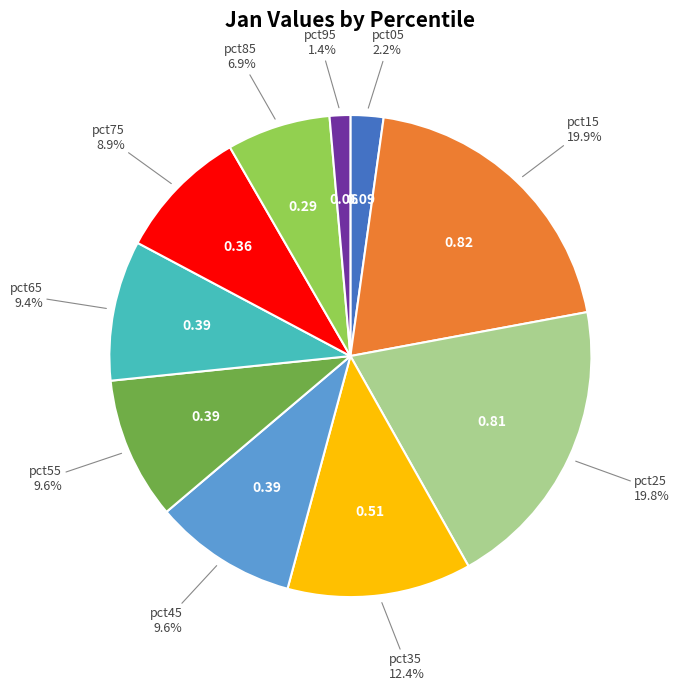

How many segments does this pie chart have?

10